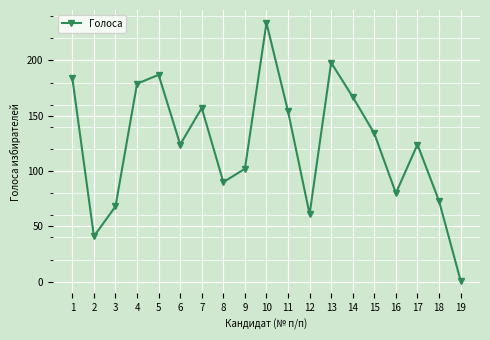

What is the change in value from 4 to 6?

-55